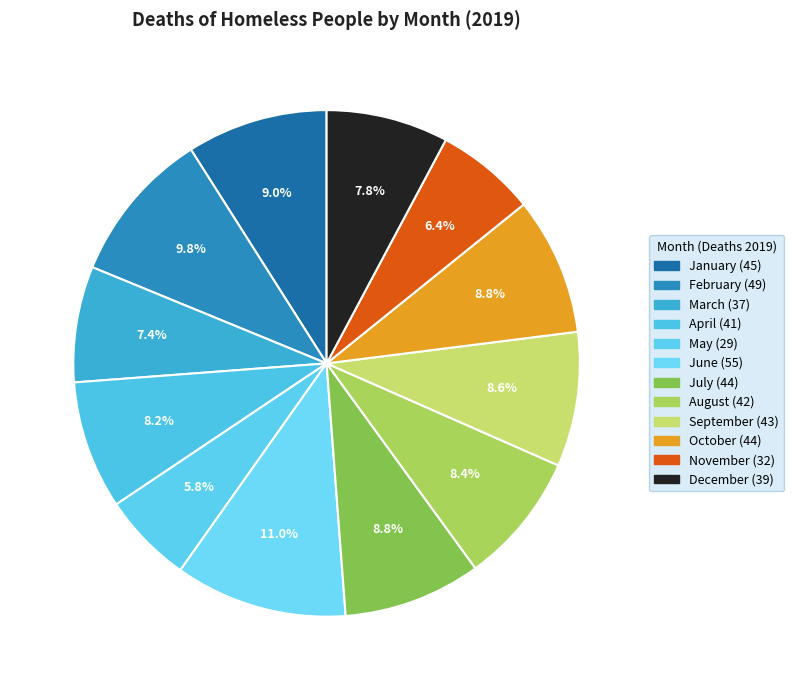

To the nearest percent, what is the average slice percentage?

8%